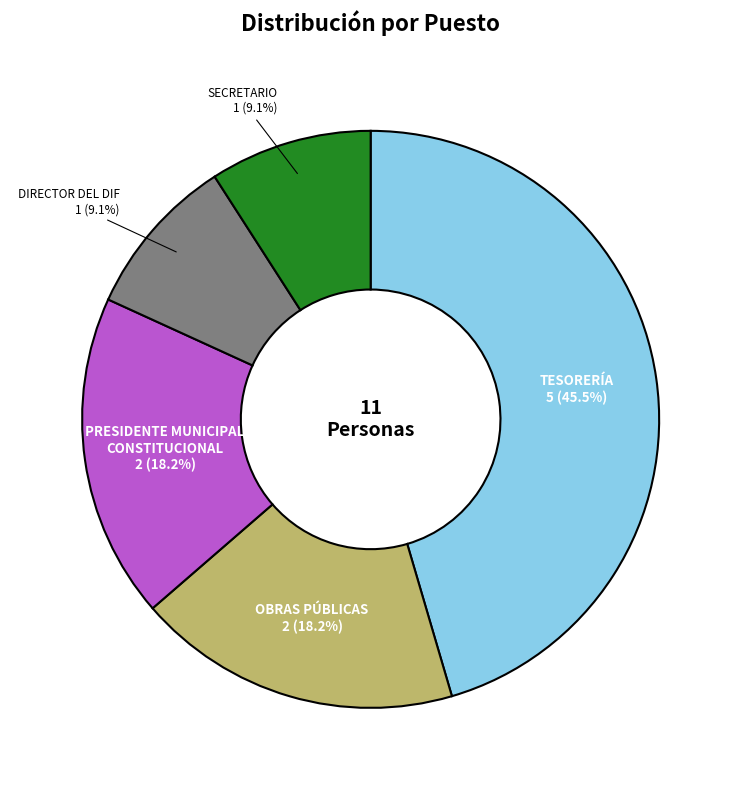

To the nearest percent, what percentage of the pie is PRESIDENTE MUNICIPAL CONSTITUCIONAL?

18%